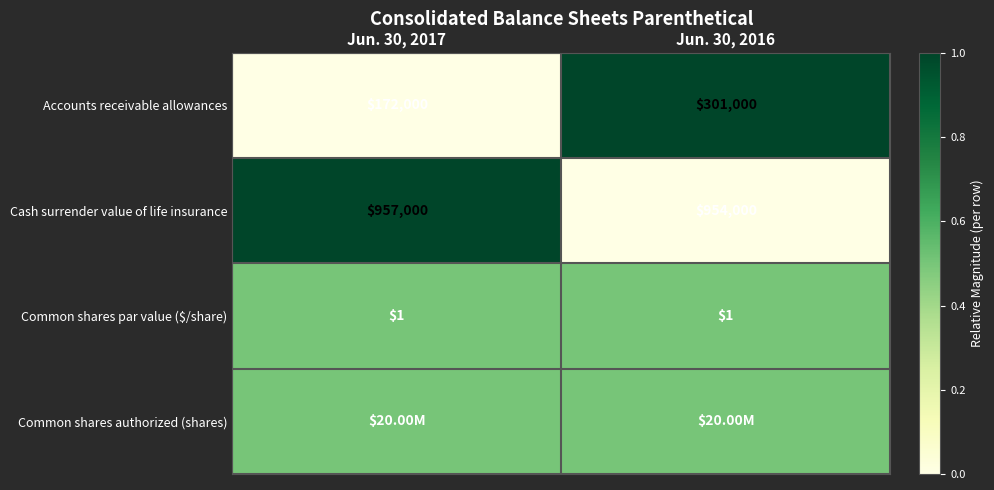

Is the value of Cash surrender value of life insurance at Jun. 30, 2016 greater than the value of Accounts receivable allowances at Jun. 30, 2016?

Yes